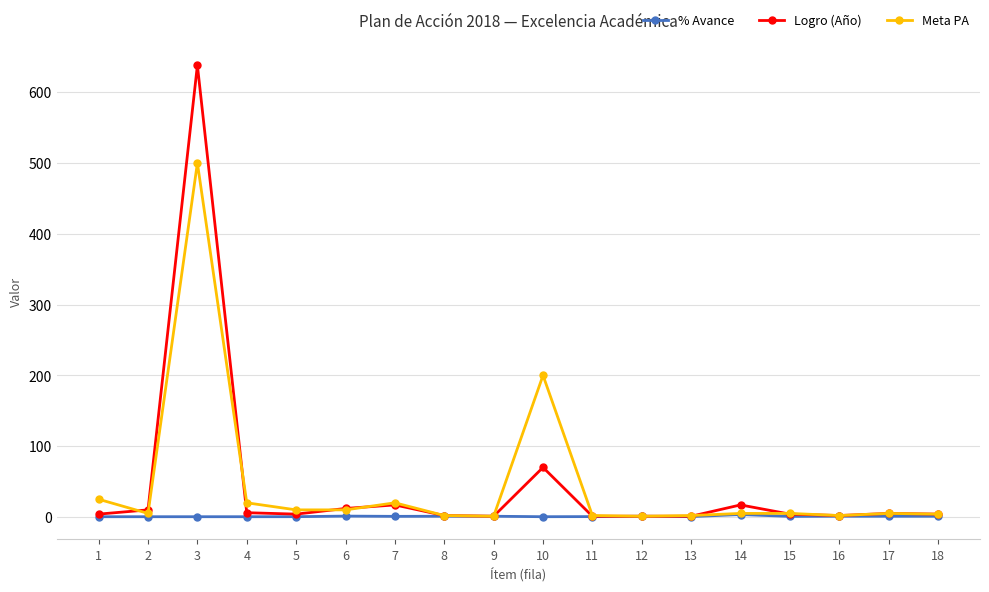

The value of Meta PA at 3 is 292.5. True or false?

False